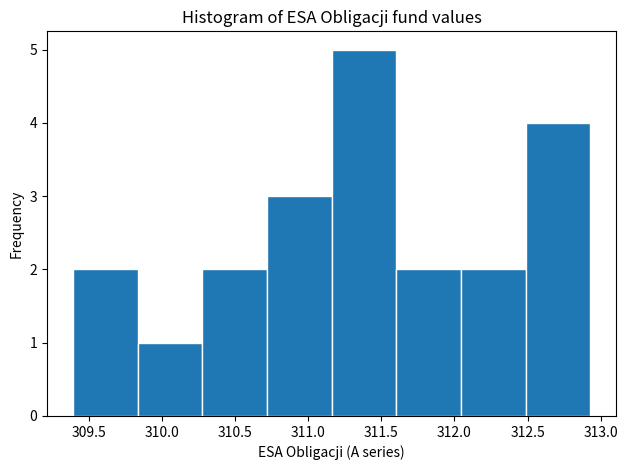

Over which range of the x-axis is the bar tallest?

311.15 to 311.60